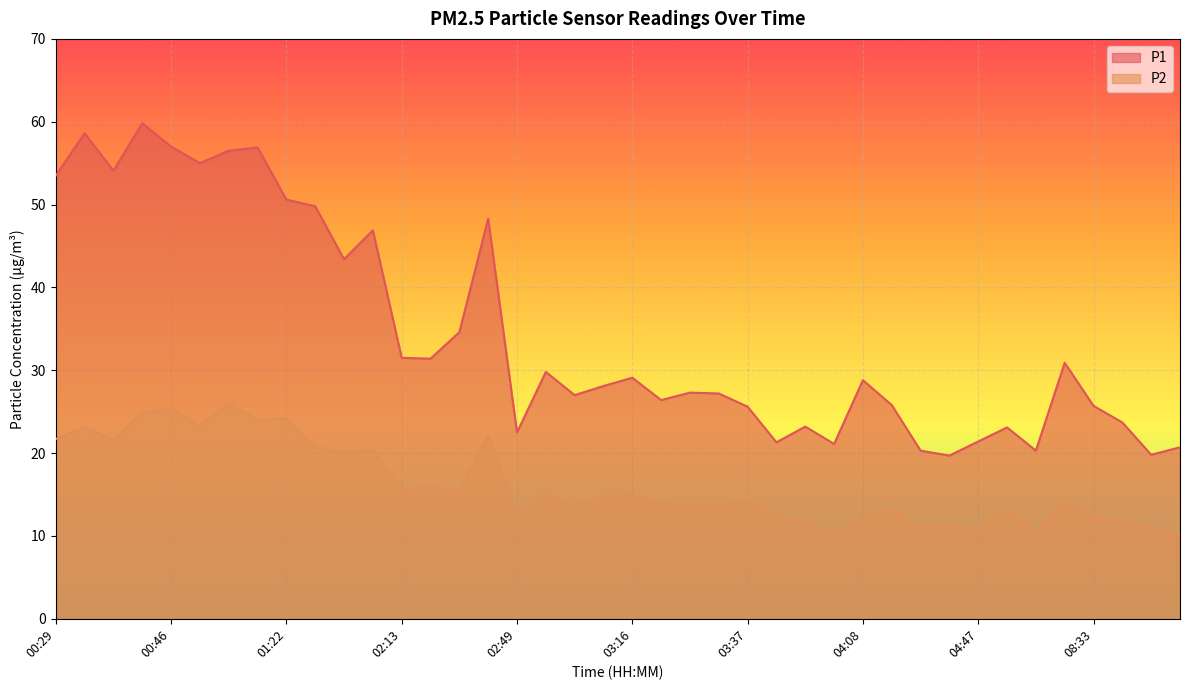

The value of P1 at 04:08 is 28.8. True or false?

True